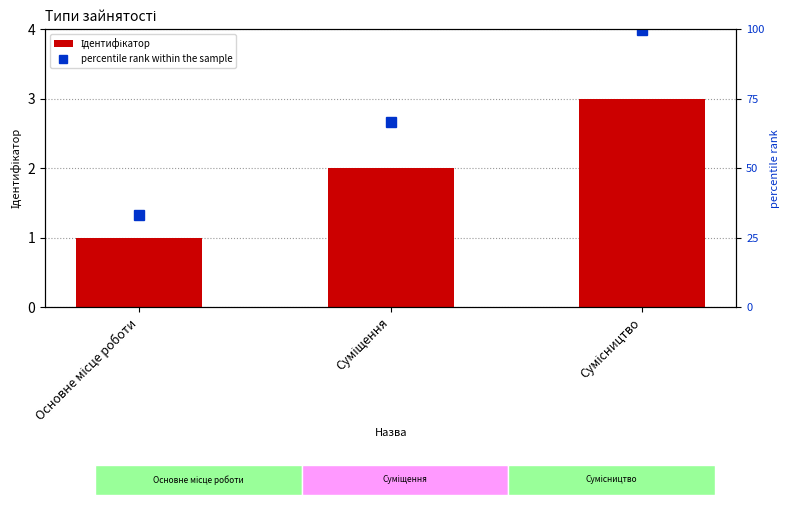

Rank the series by their maximum value, from lowest to highest.

Ідентифікатор, percentile rank within the sample